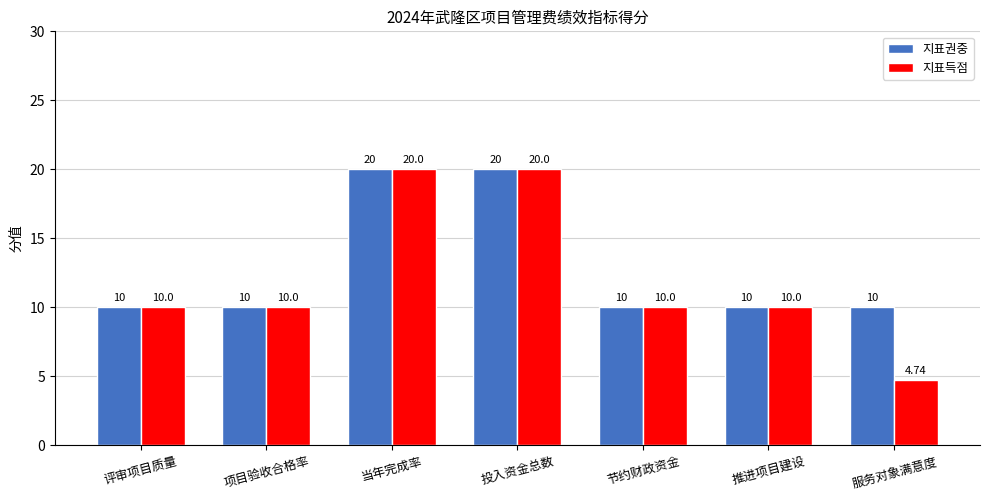

What is the difference between the maximum and minimum values in the 지표권중 series?

10.0